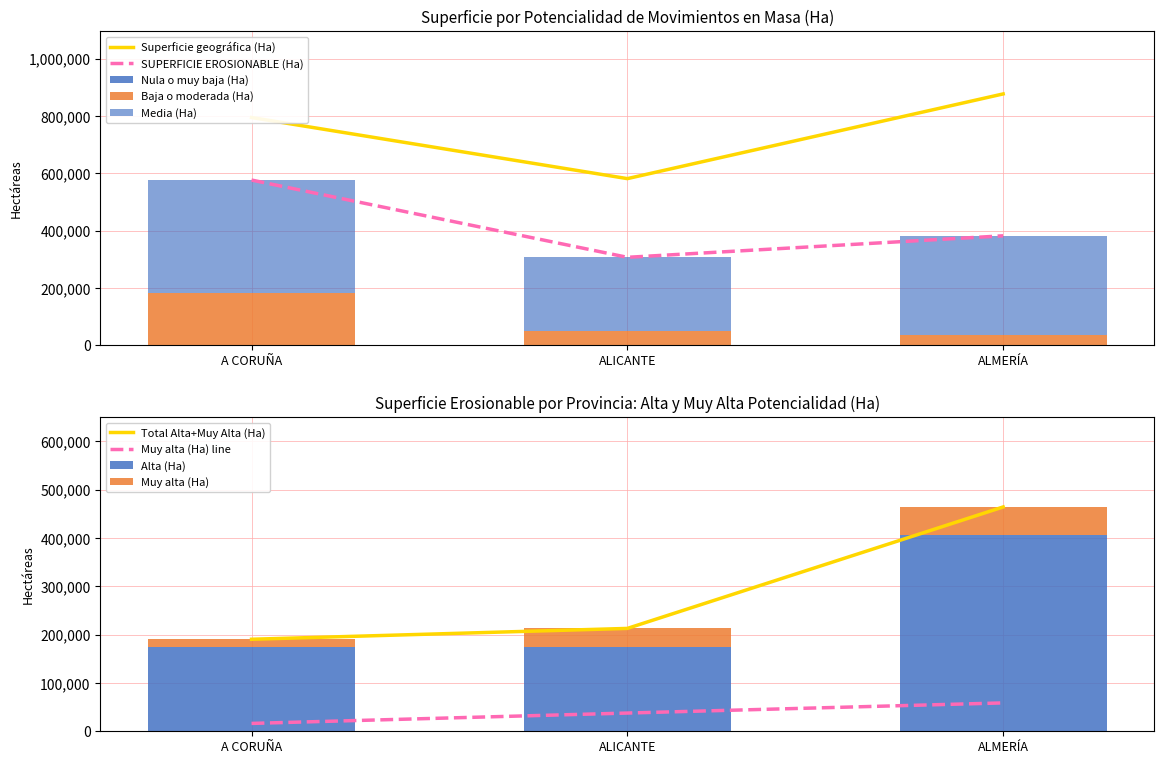

The value of Muy alta (Ha) at A CORUÑA is 6193.4. True or false?

False